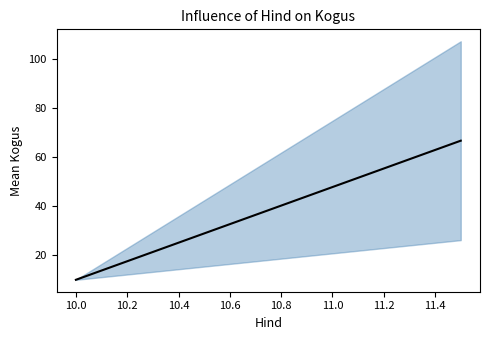

True or false: the data shows 38.7 at 10.0.

False